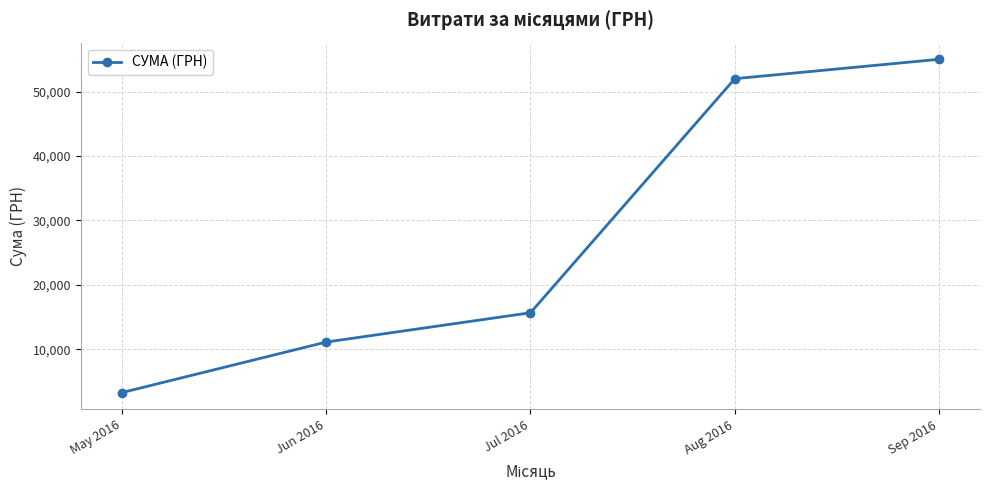

Where is the data nearest to the value 29150?

Jul 2016